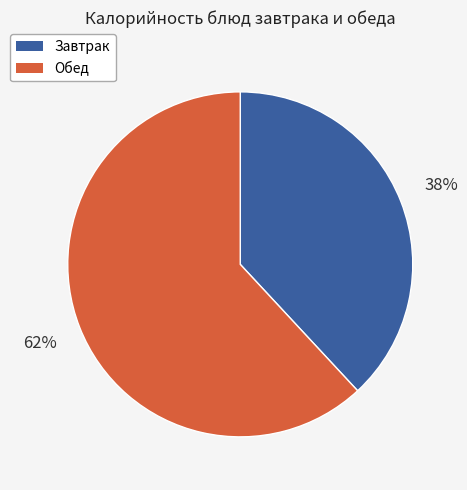

To the nearest percent, what is the average slice percentage?

50%